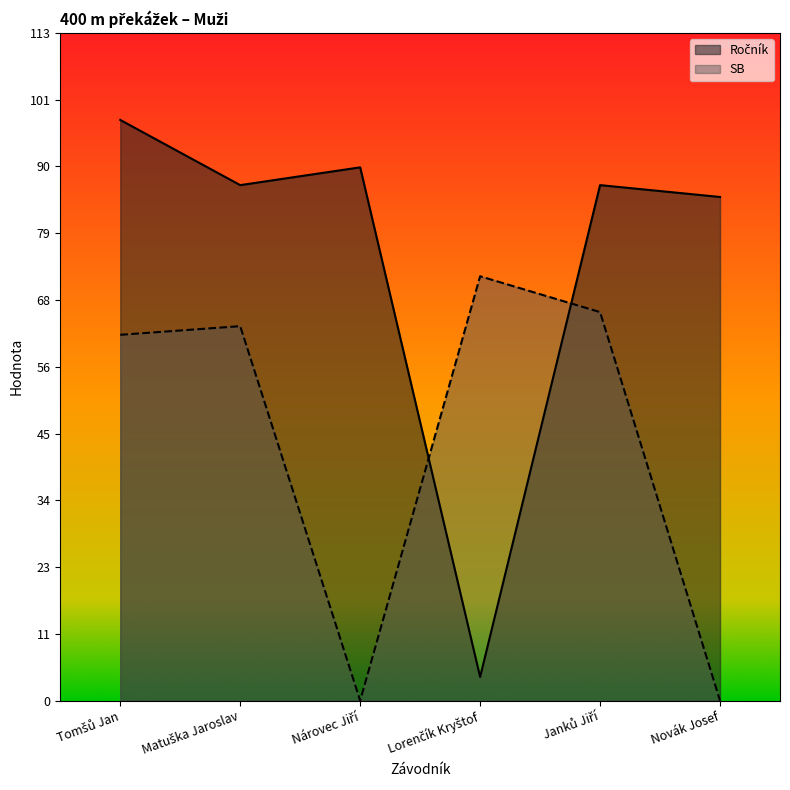

Is it true that SB equals 42.4 at Matuška Jaroslav?

False